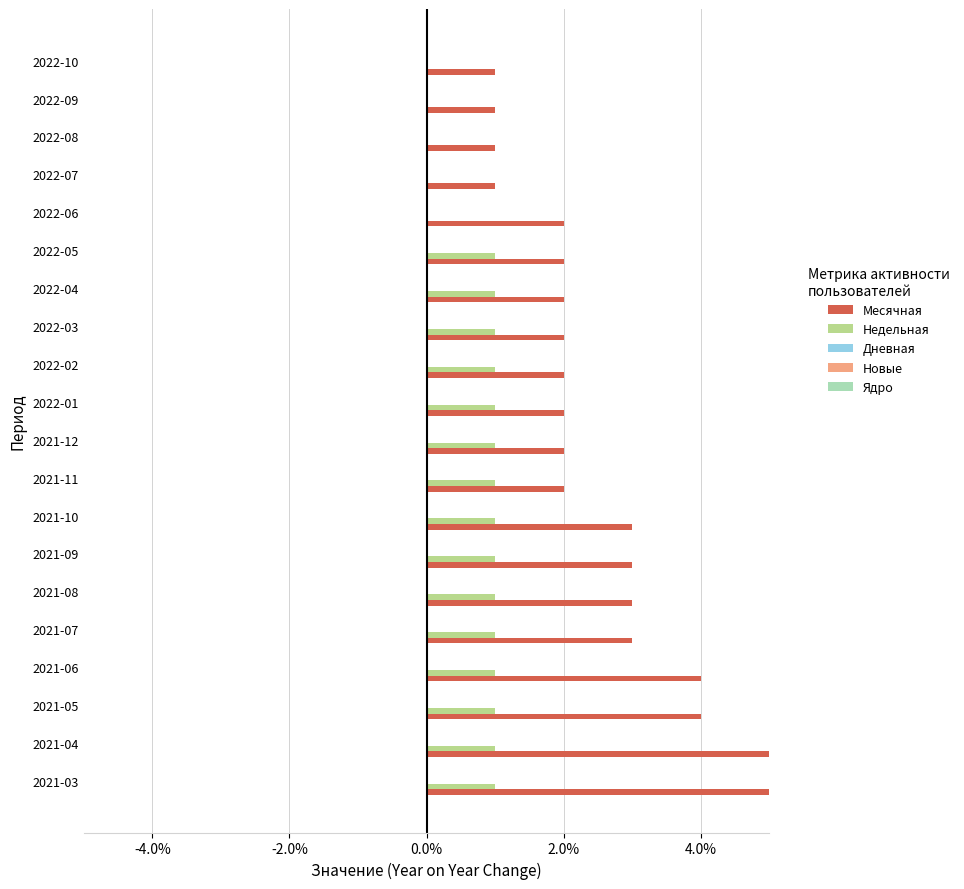

Which series has the largest total across all categories?

Месячная